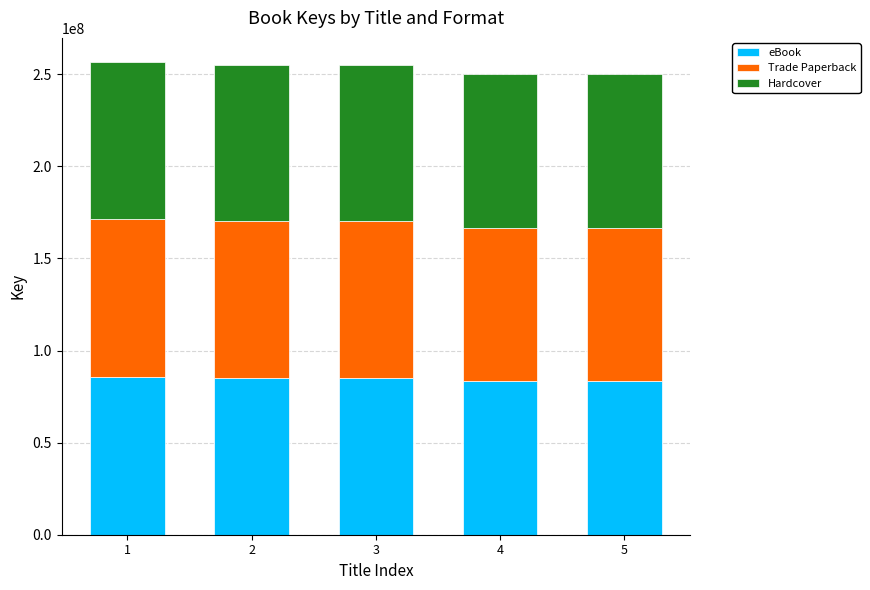

What is the sum of all eBook values?

422600442